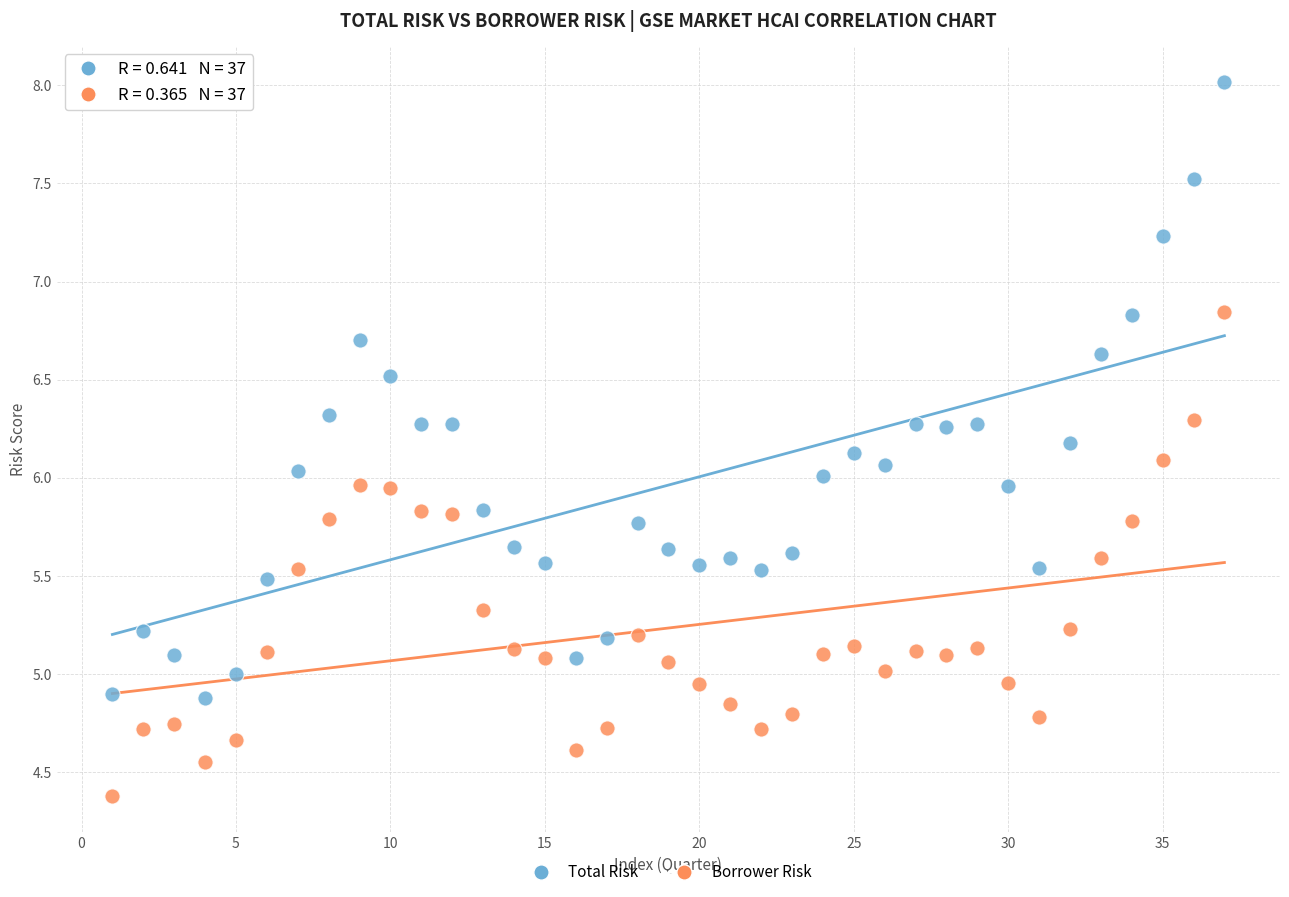

What are all the series names shown in the legend?

Total Risk, Borrower Risk